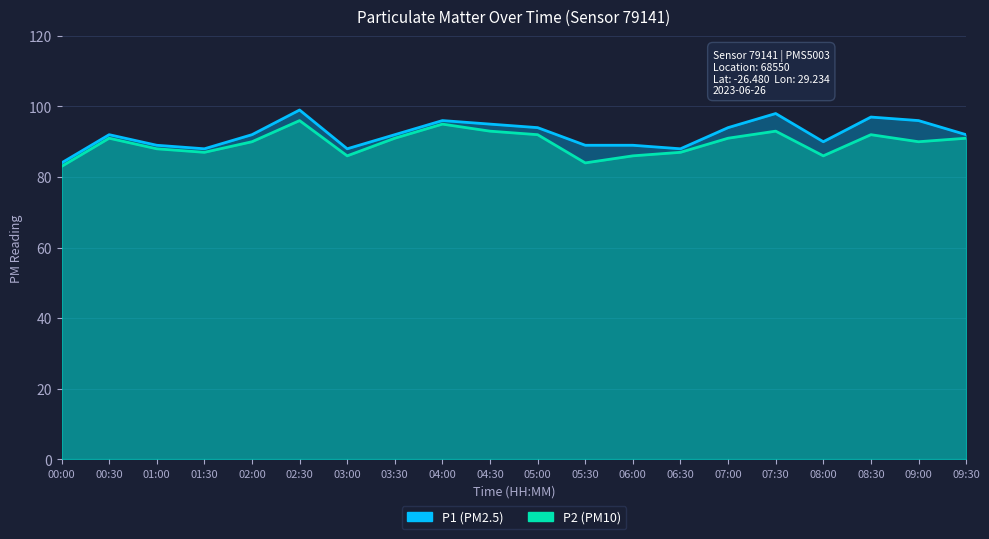

Reading left to right, extract all data points from this chart.

P1: 00:00=84	00:30=92	01:00=89	01:30=88	02:00=92	02:30=99	03:00=88	03:30=92	04:00=96	04:30=95	05:00=94	05:30=89	06:00=89	06:30=88	07:00=94	07:30=98	08:00=90	08:30=97	09:00=96	09:30=92
P2: 00:00=83	00:30=91	01:00=88	01:30=87	02:00=90	02:30=96	03:00=86	03:30=91	04:00=95	04:30=93	05:00=92	05:30=84	06:00=86	06:30=87	07:00=91	07:30=93	08:00=86	08:30=92	09:00=90	09:30=91